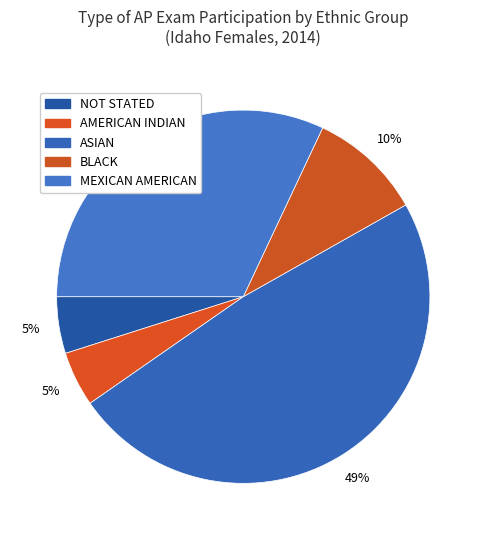

Is it true that NOT STATED is 5% of the pie?

True